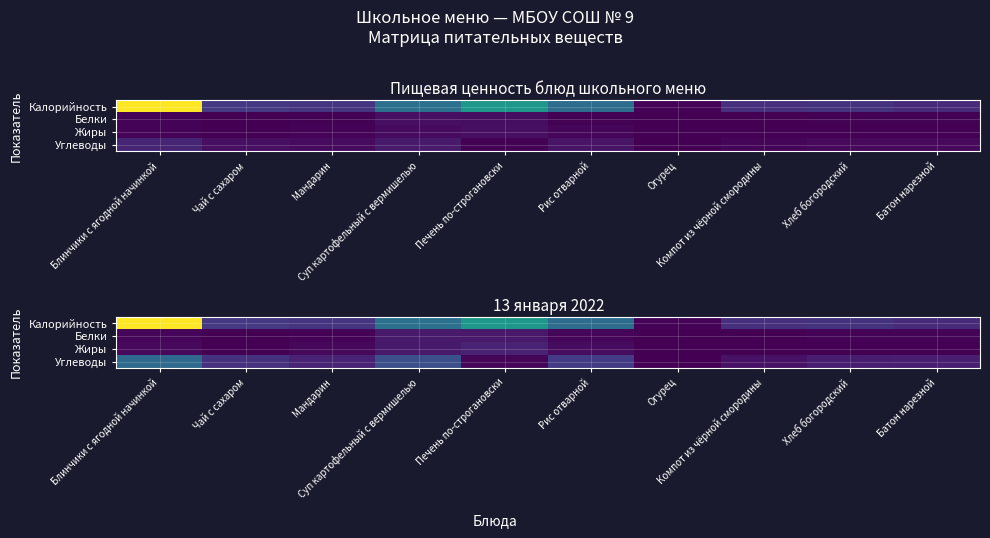

How many categories are shown in the chart?

10